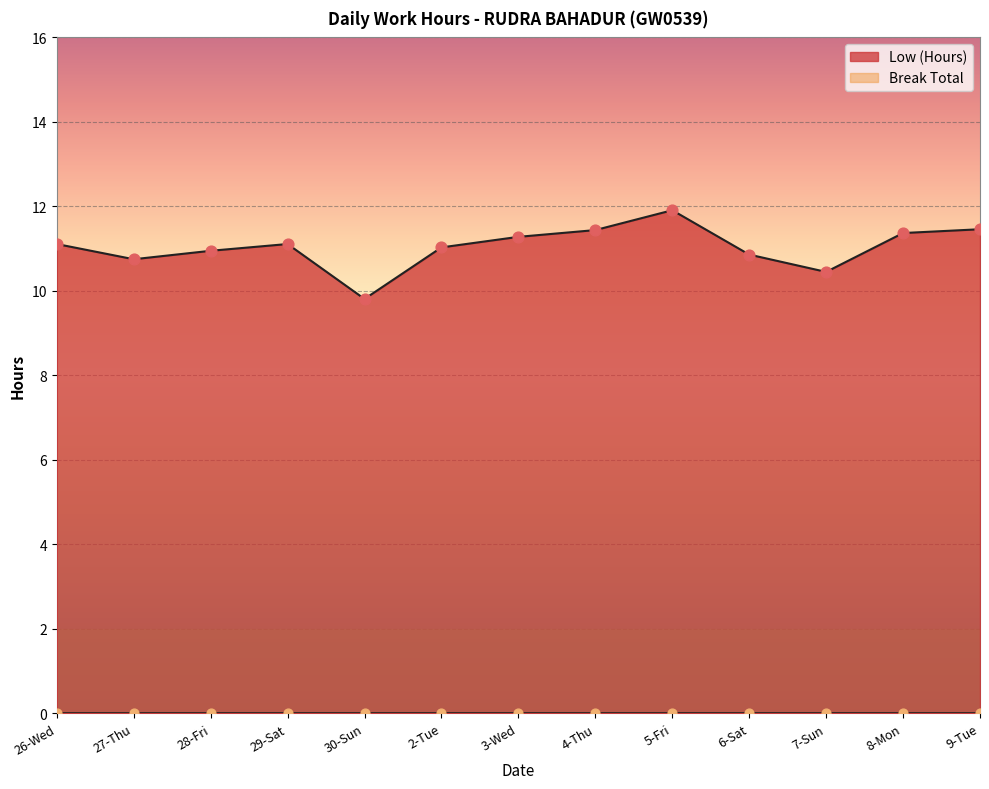

Approximately how many times larger is the value at 3-Wed compared to 6-Sat?

1.0